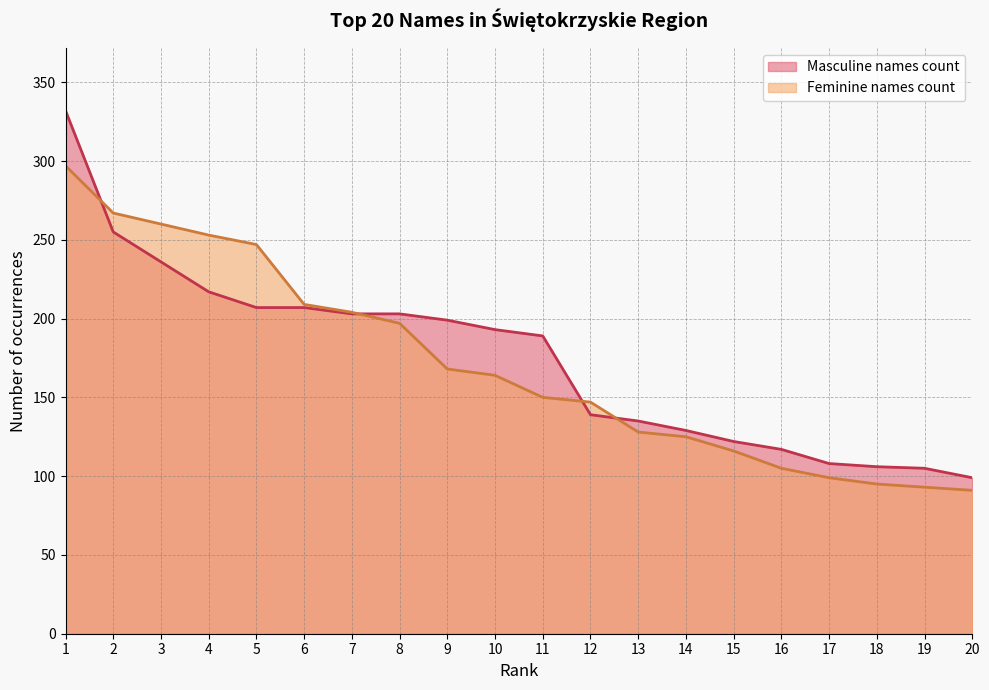

How many times do Feminine names count and Masculine names count cross each other?

4